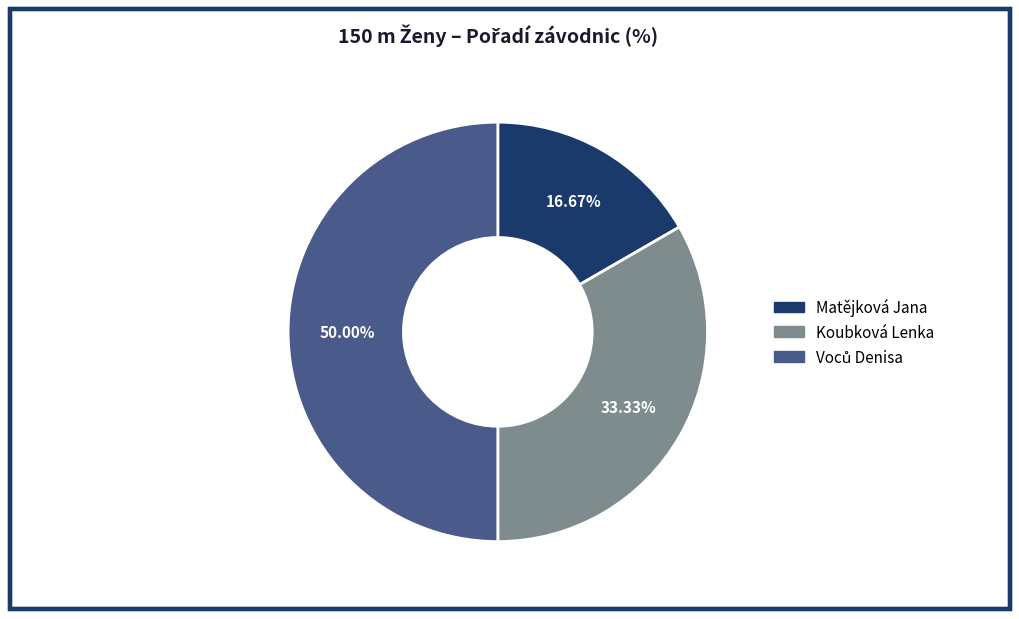

True or false: Koubková Lenka accounts for 33% of the total.

True